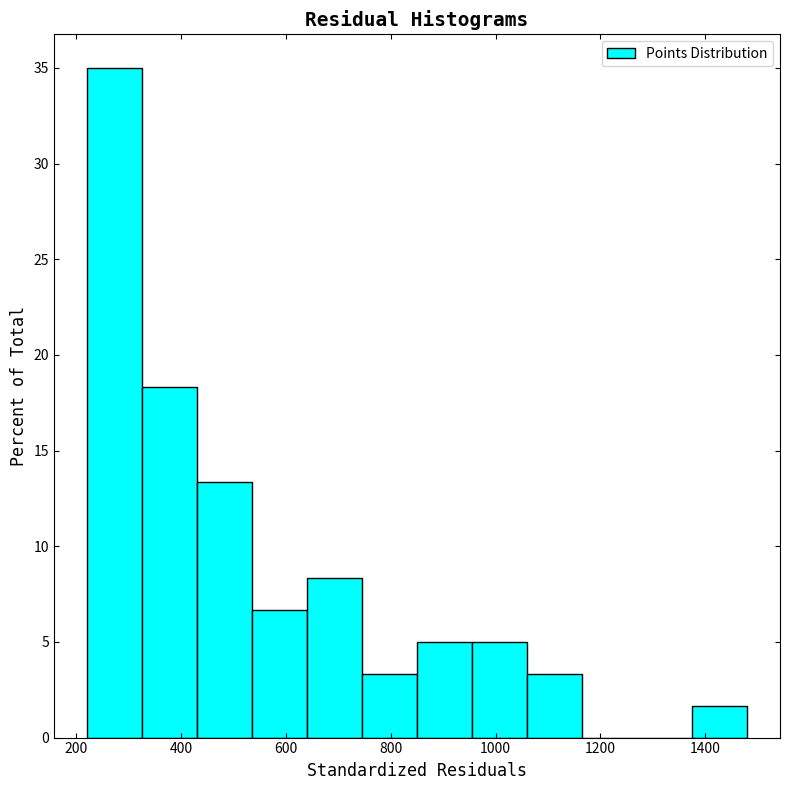

Reading left to right, list every bar in this chart as the range it spans on the x-axis followed by its height. Neither the bar edges nor the heights are printed on the chart, so give them approximately, as read against the axes.

220 to 325: 35.0
325 to 430: 18.5
430 to 535: 13.5
535 to 640: 6.5
640 to 745: 8.5
745 to 850: 3.5
850 to 955: 5.0
955 to 1060: 5.0
1060 to 1165: 3.5
1165 to 1270: 0
1270 to 1375: 0
1375 to 1480: 1.5